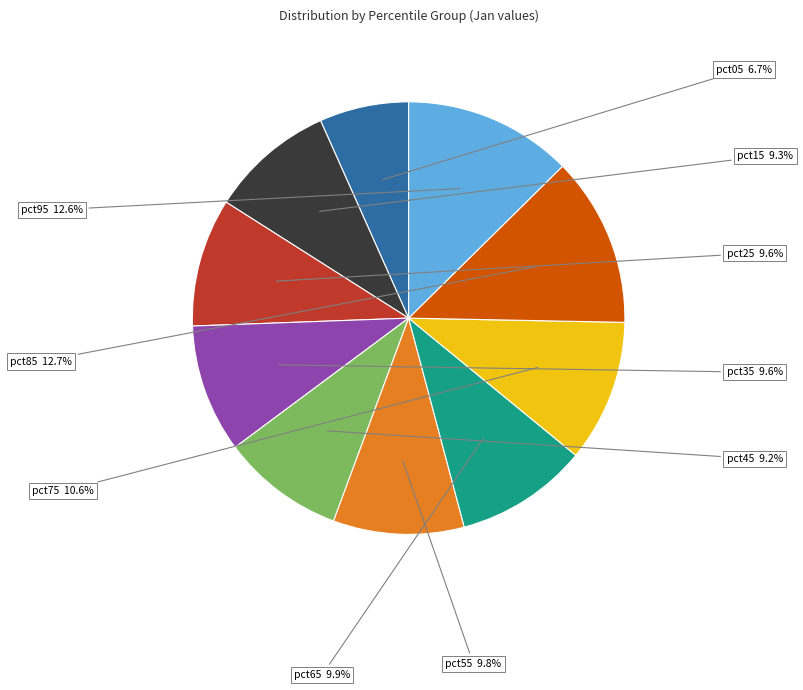

Does pct85 represent more than half of the total?

No